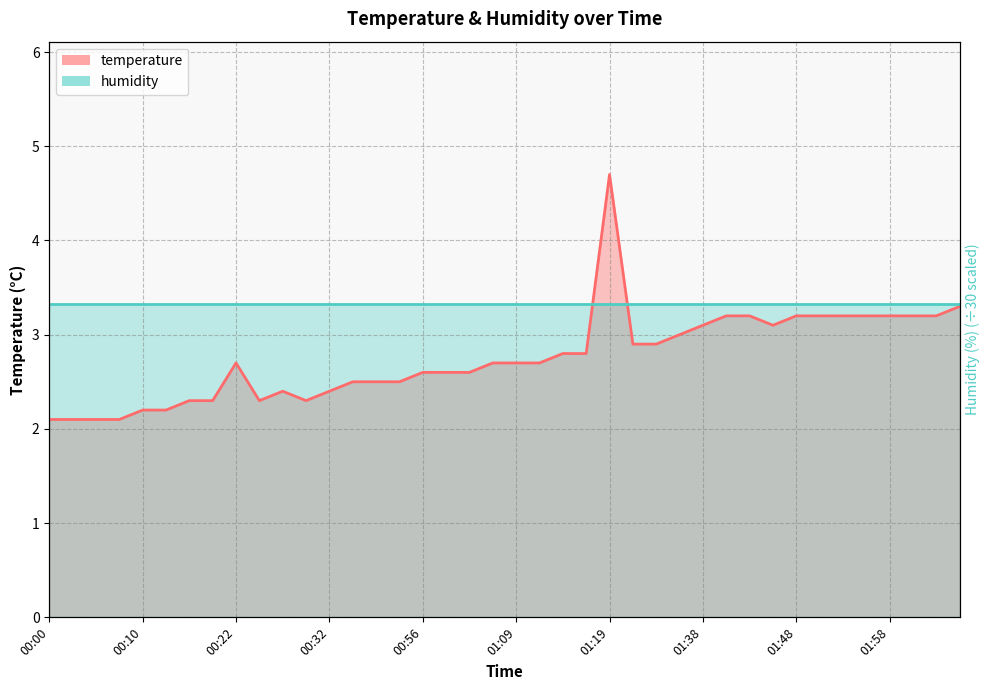

What is the label of the 38th point from the left?

02:03